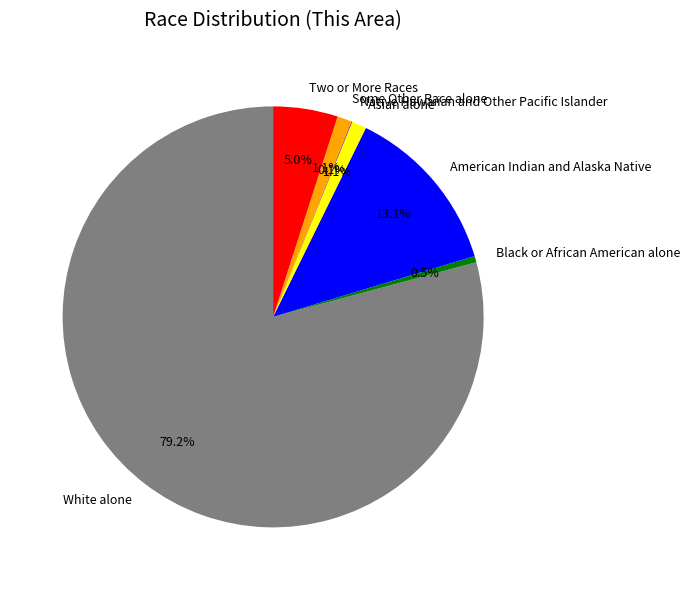

To the nearest percent, what percentage of the pie is White alone?

79%